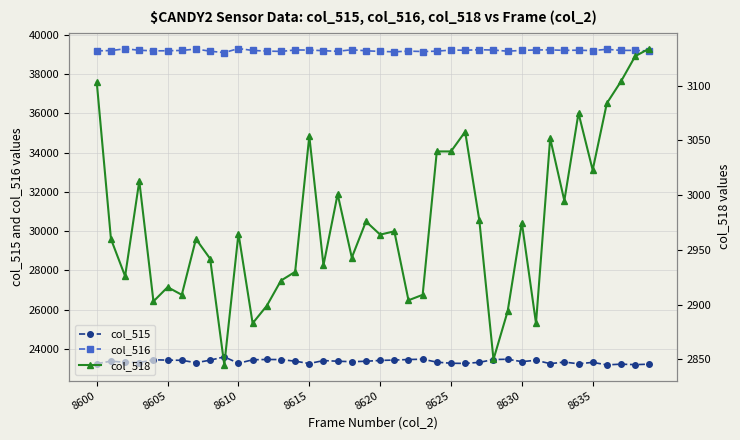

True or false: col_516 and col_515 intersect in this chart.

False